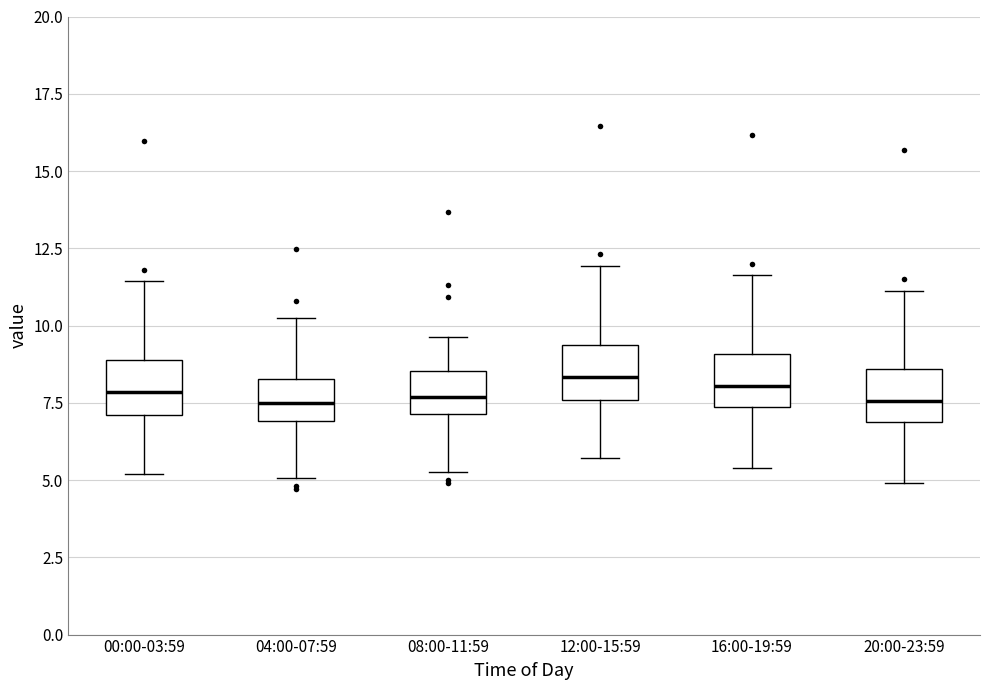

Reading left to right, read every box against the y-axis: the position of its median line, the range the box covers, and the ends of its whiskers. The values are not printed on the chart, so give them approximately, as read against the axis.

00:00-03:59: median 8.0, box 7.0 to 9.0, whiskers 5.0 to 11.5
04:00-07:59: median 7.5, box 7.0 to 8.5, whiskers 5.0 to 10.0
08:00-11:59: median 7.5, box 7.0 to 8.5, whiskers 5.5 to 9.5
12:00-15:59: median 8.5, box 7.5 to 9.5, whiskers 5.5 to 12.0
16:00-19:59: median 8.0, box 7.5 to 9.0, whiskers 5.5 to 11.5
20:00-23:59: median 7.5, box 7.0 to 8.5, whiskers 5.0 to 11.0